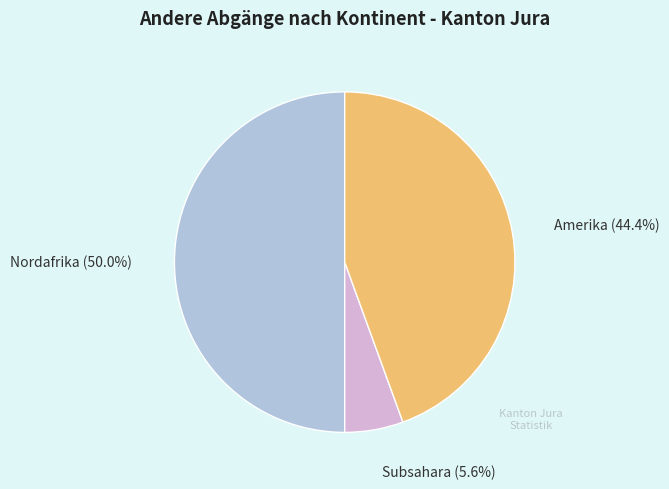

How many segments does this pie chart have?

3